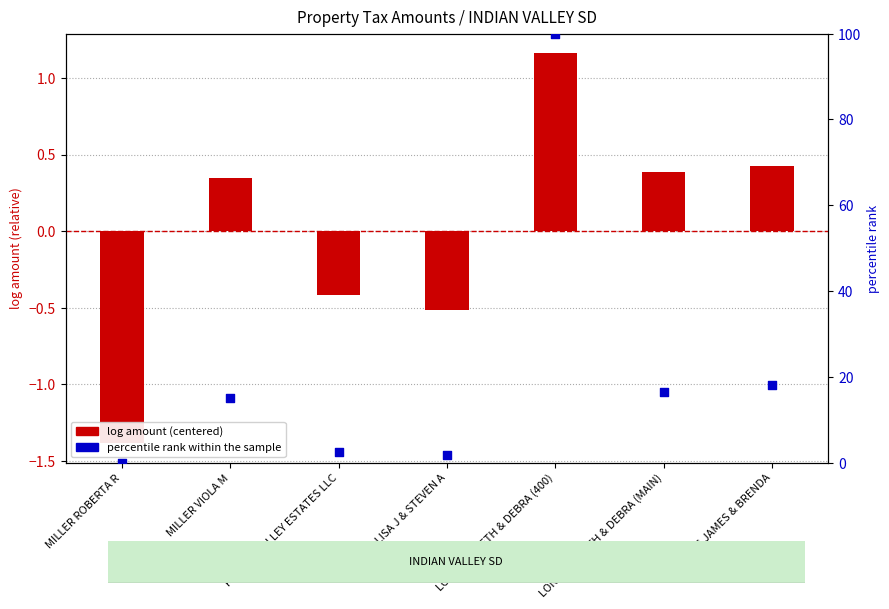

Which series has the largest total across all categories?

percentile rank within the sample